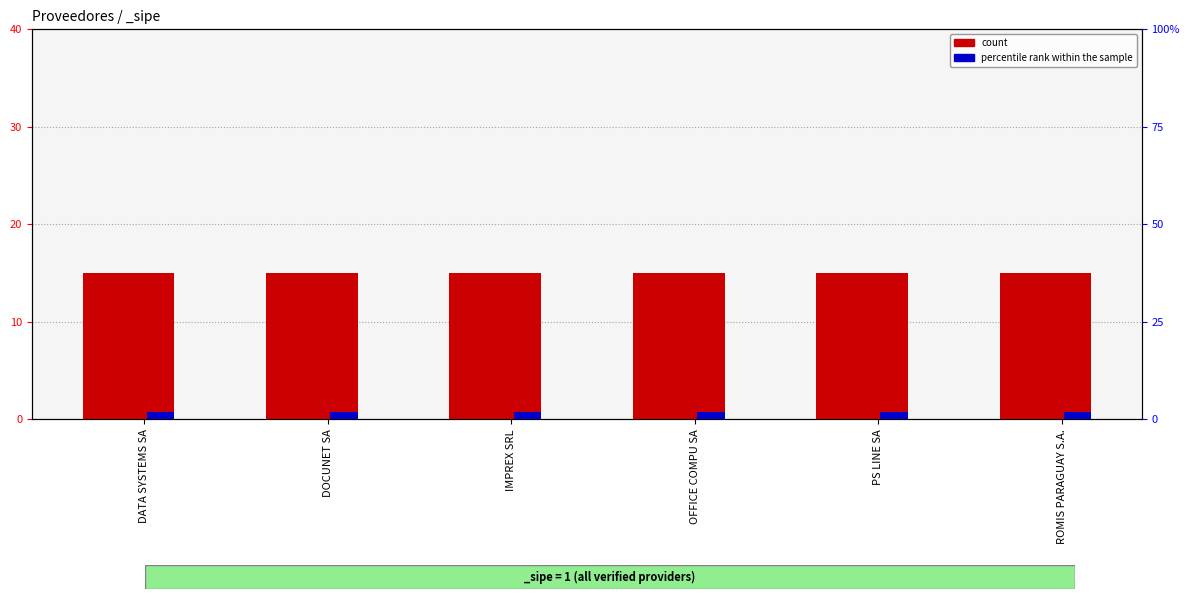

What is the total value across all series at PS LINE SA?

17